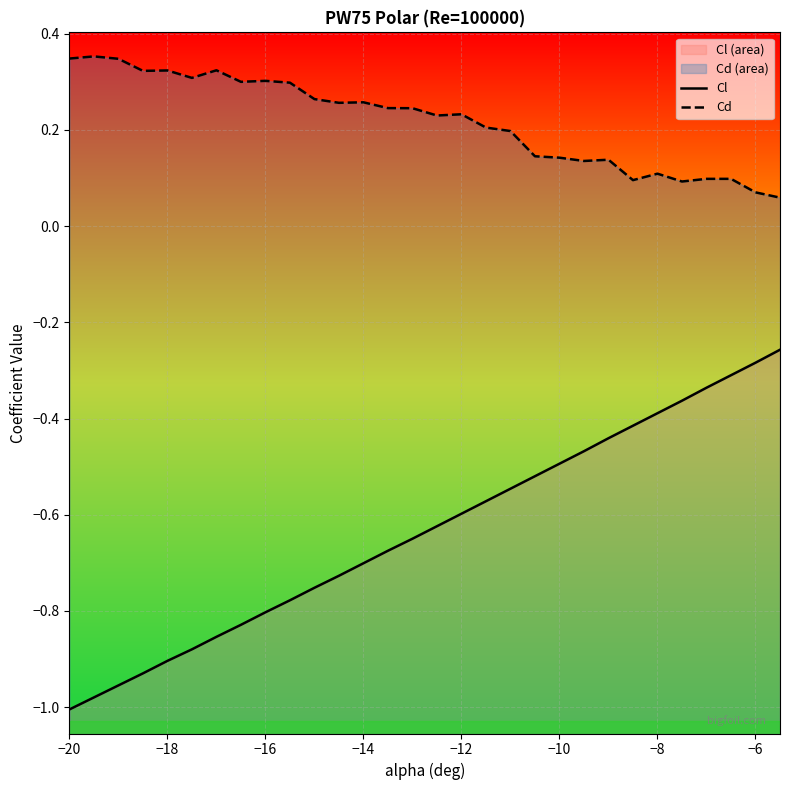

Is it true that Cl equals -0.3 at −6?

True